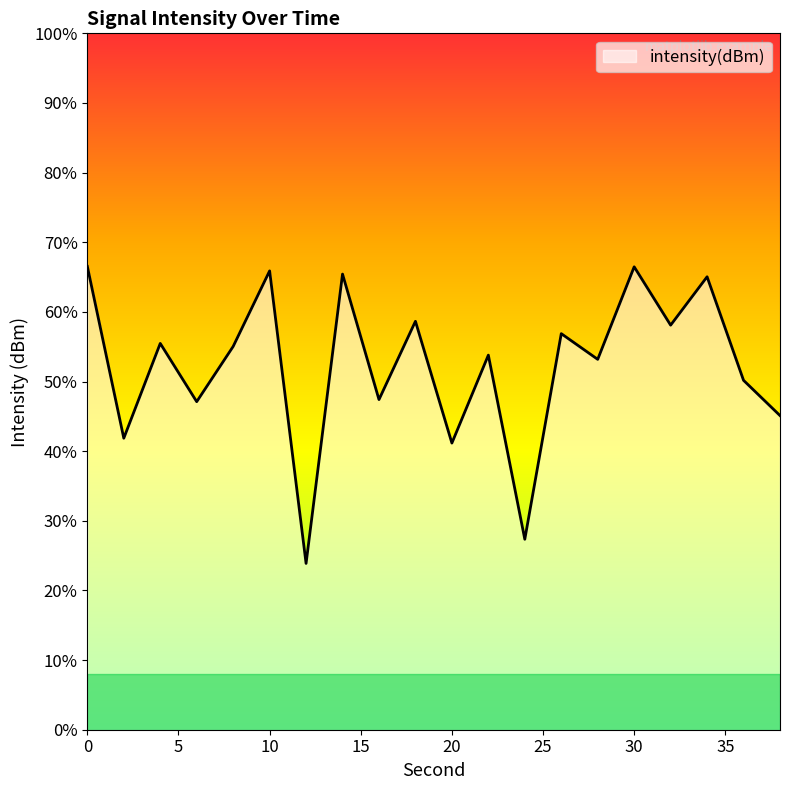

List the labels in order of value, largest first.

0, 30, 10, 14, 34, 18, 32, 26, 4, 8, 22, 28, 36, 16, 6, 38, 2, 20, 24, 12